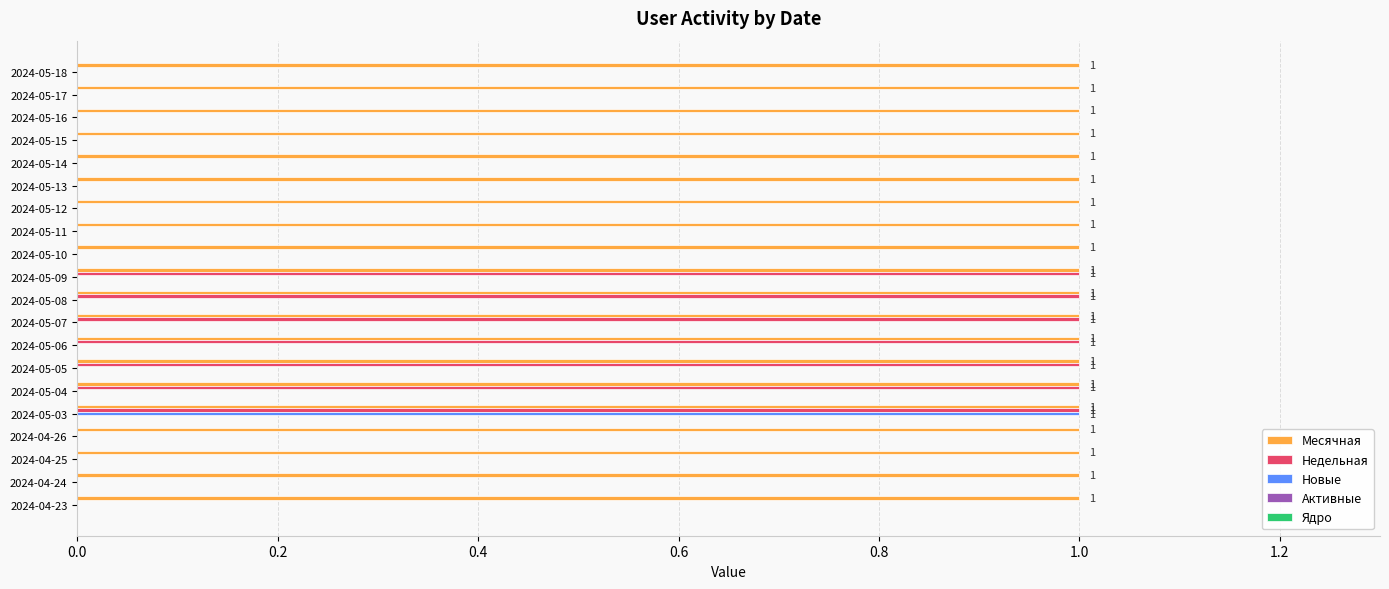

At which category is the sum across all series the highest?

2024-05-03